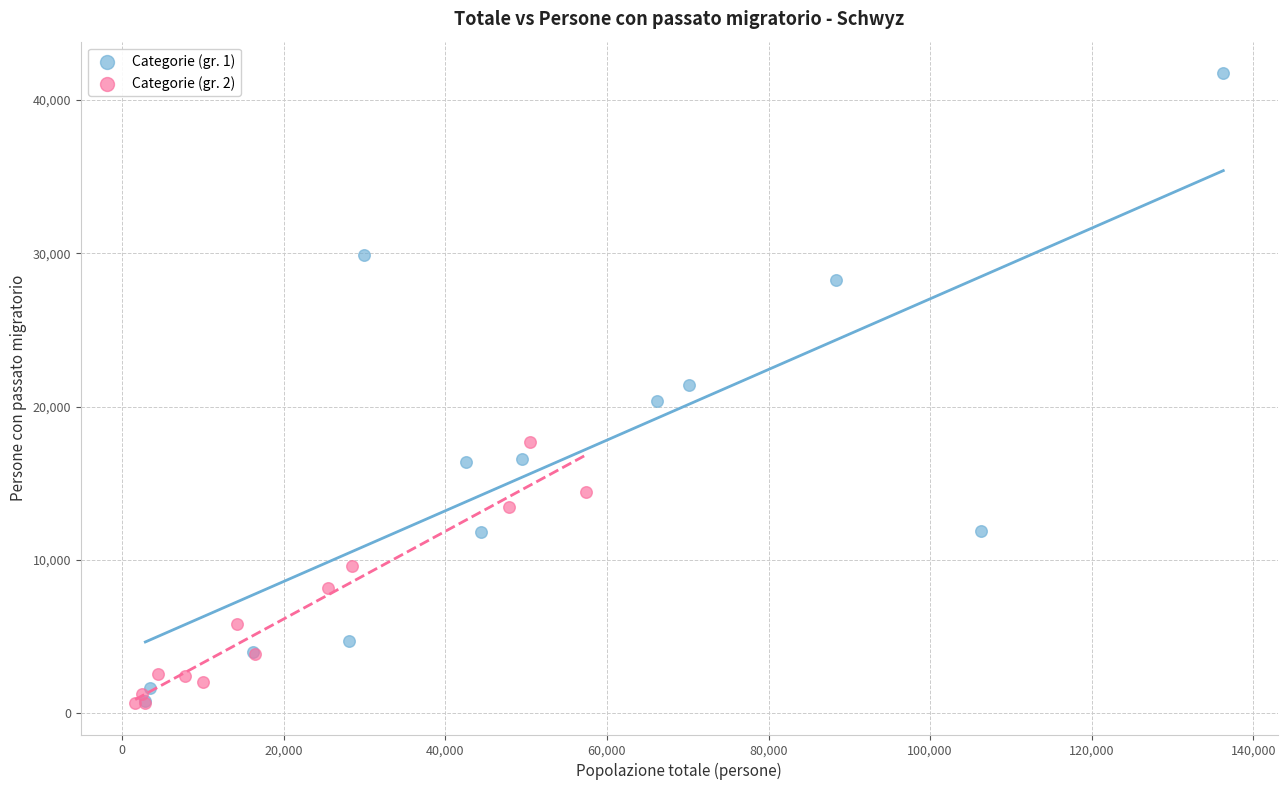

Which series reaches the maximum Y coordinate?

Categorie (gr. 1)